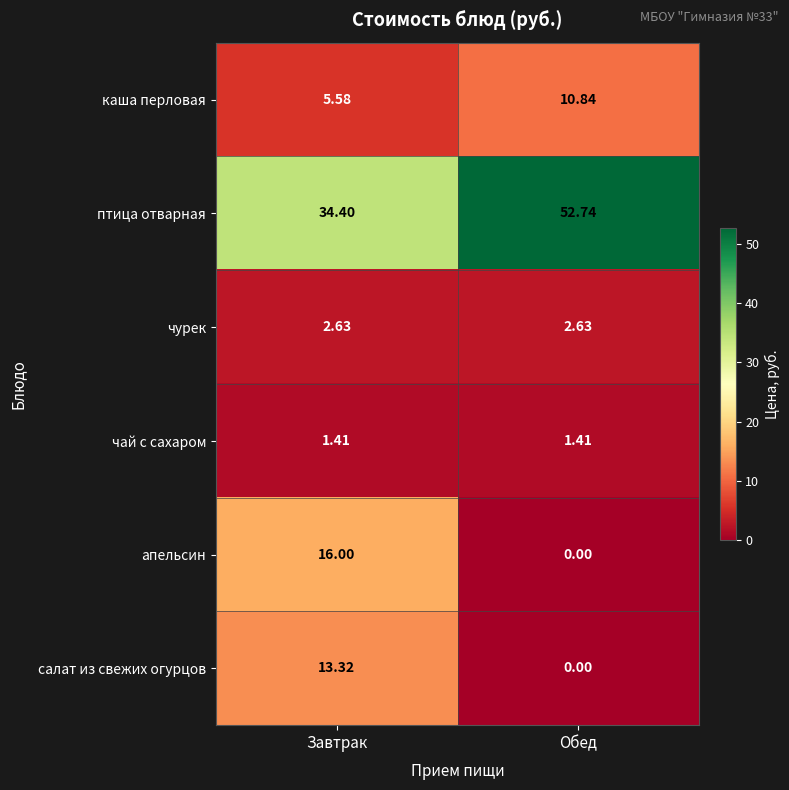

At which label does салат из свежих огурцов reach its peak?

Завтрак